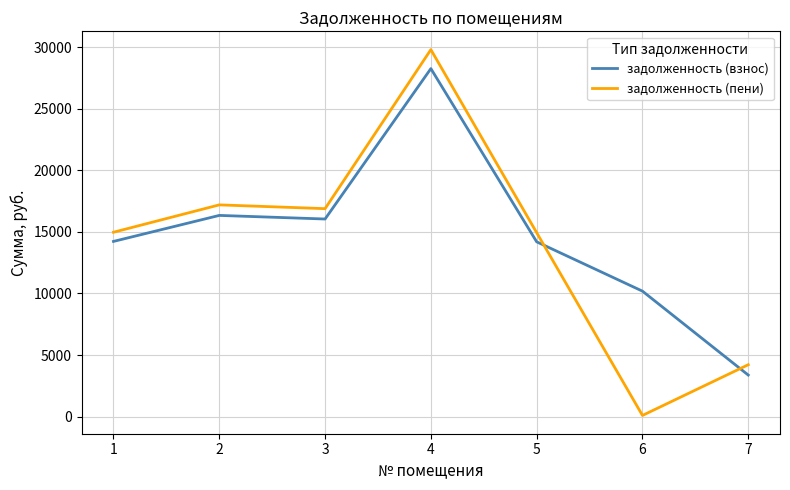

What is the difference between the maximum and minimum values in the задолженность (пени) series?

29701.7